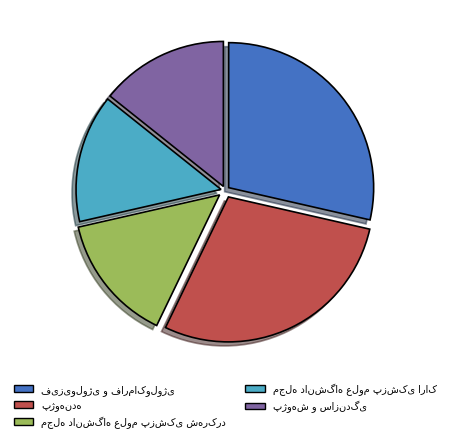

Is there any slice that represents more than half of the pie?

No